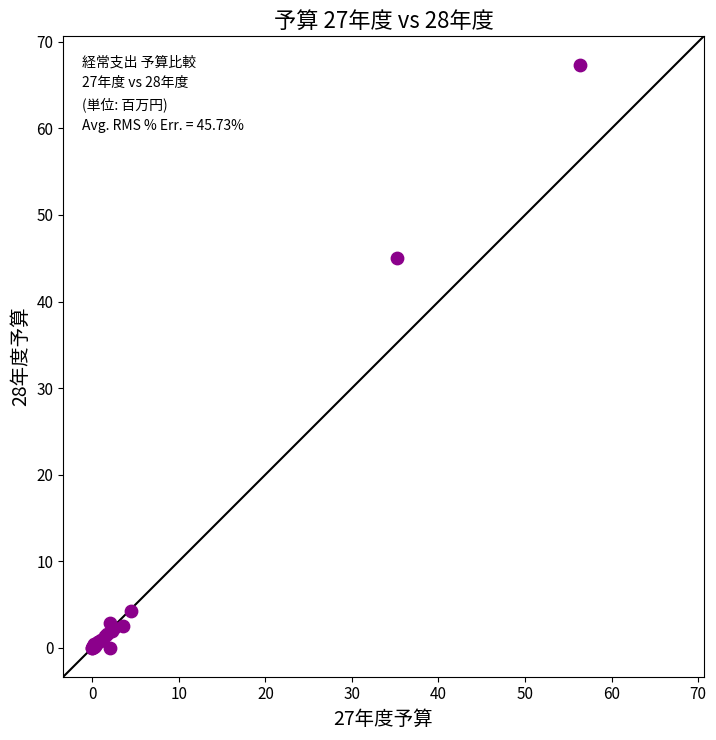

What Y value in the scatter plot is closest to 33?

45.0